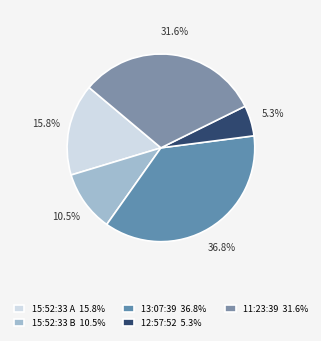

How many segments does this pie chart have?

5